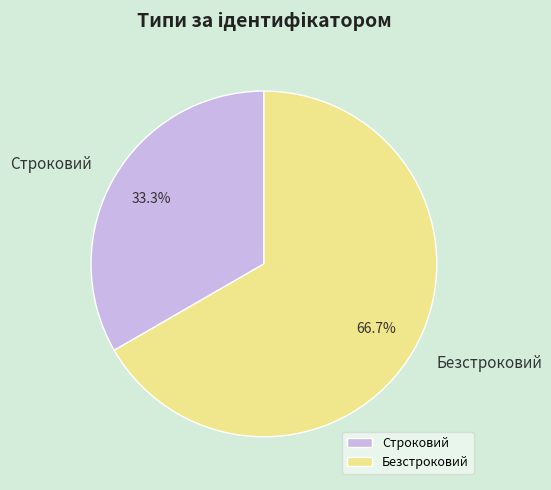

Does any single category account for the majority?

Yes